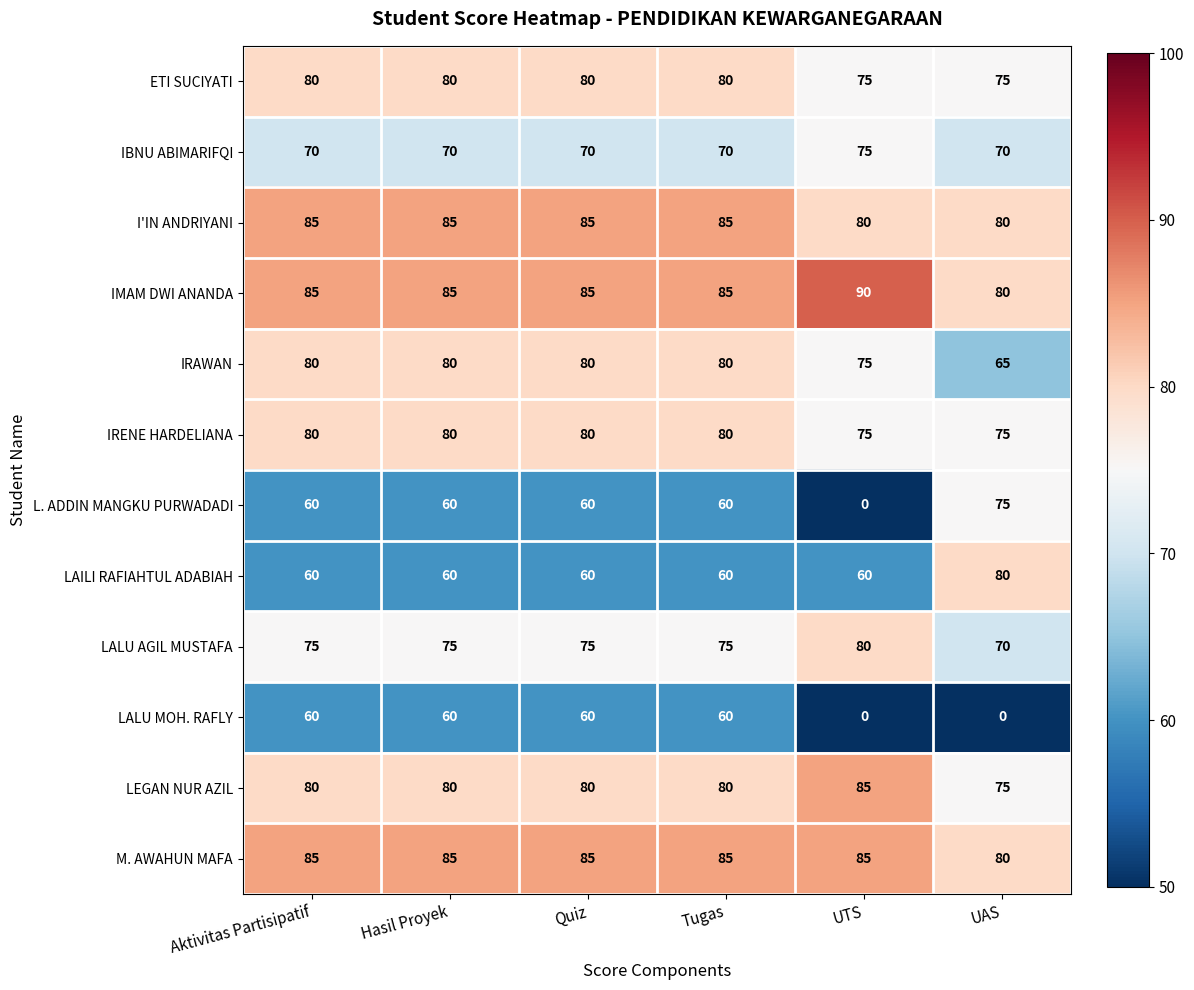

How many series are shown in this chart?

12